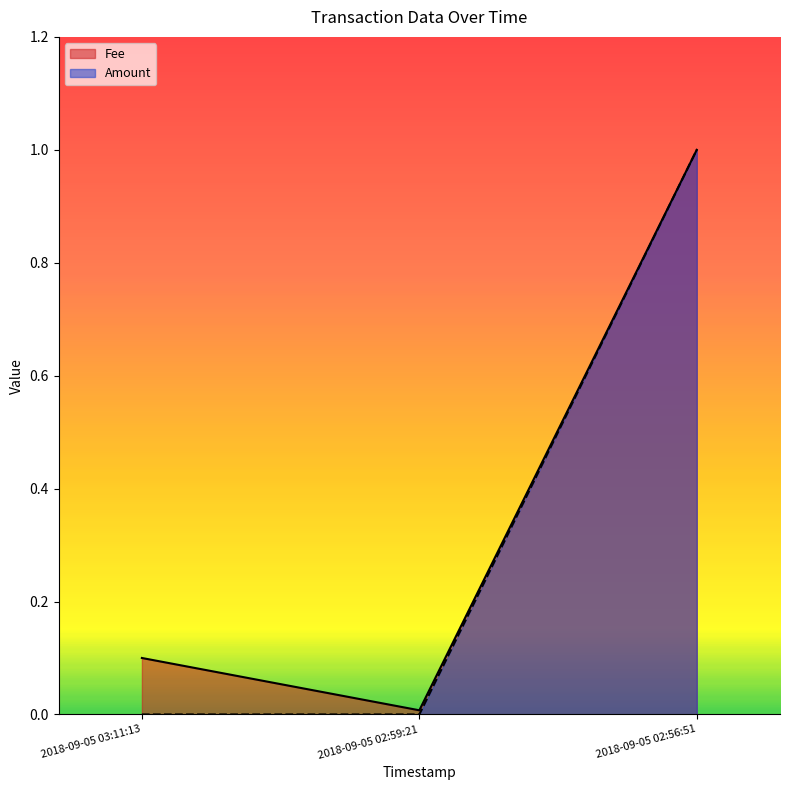

The Fee series shows 0.0 at 2018-09-05 03:11:13. True or false?

False